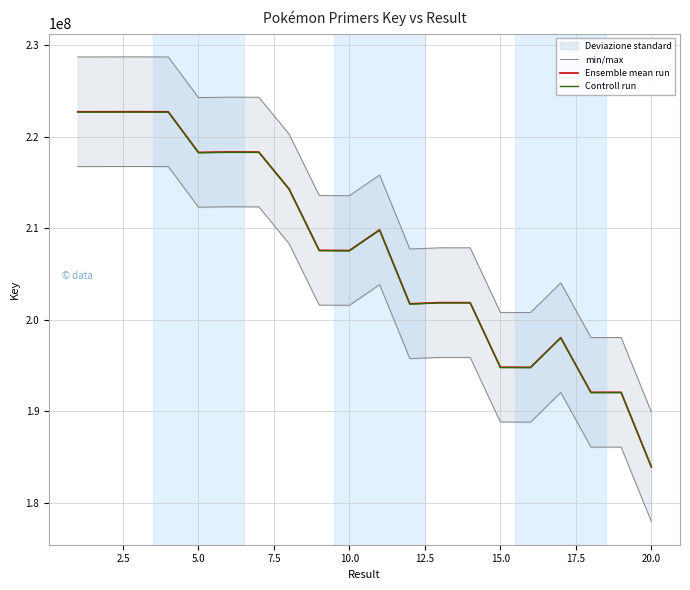

How many interior local valleys does the min/max series have?

5